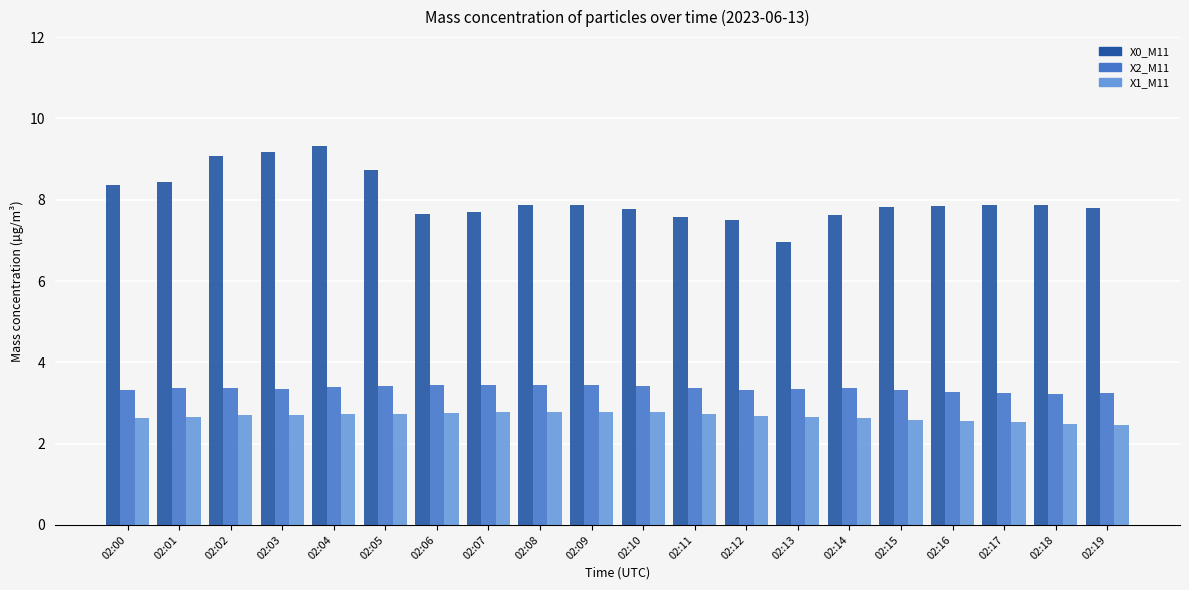

Rank the series at 02:12 from highest to lowest value.

X0_M11, X2_M11, X1_M11